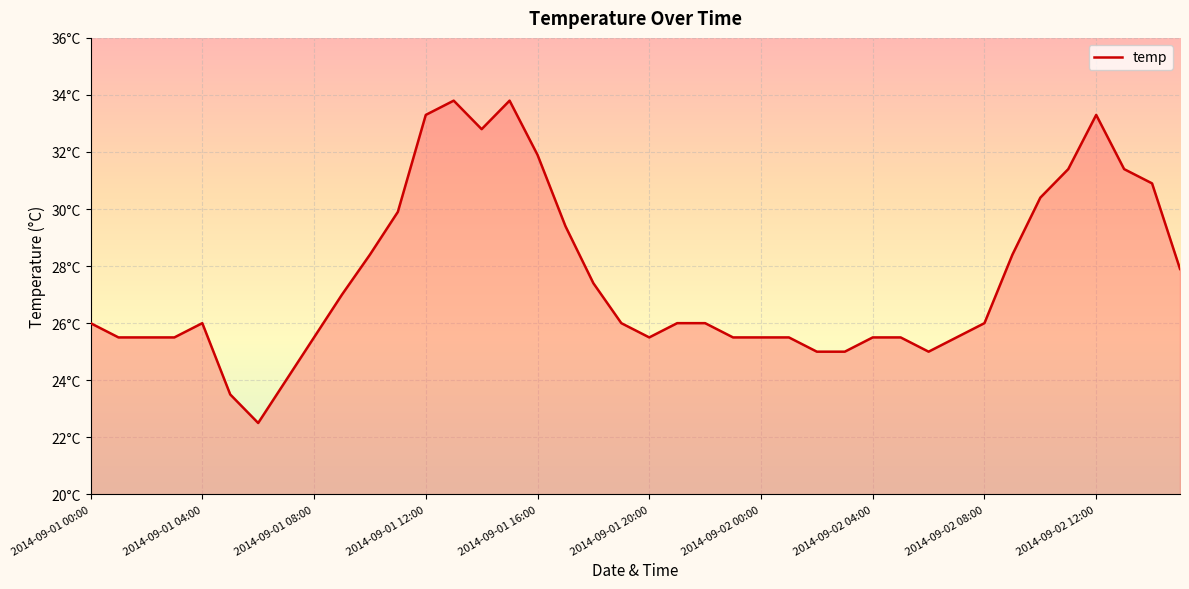

How many interior local valleys (lower than both neighbors) does the data have?

4